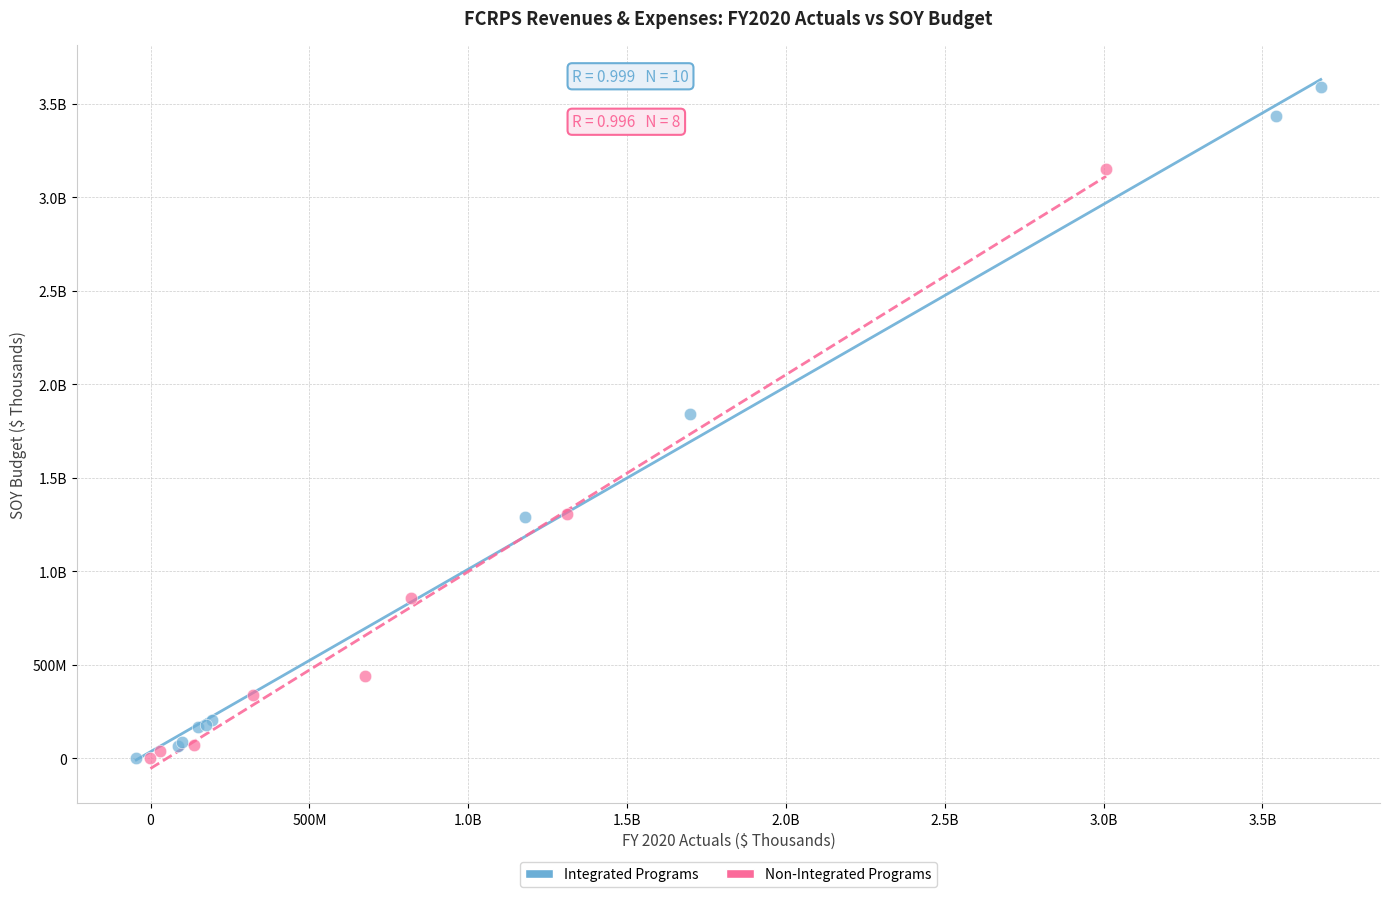

What are all the series names shown in the legend?

Integrated Programs, Non-Integrated Programs